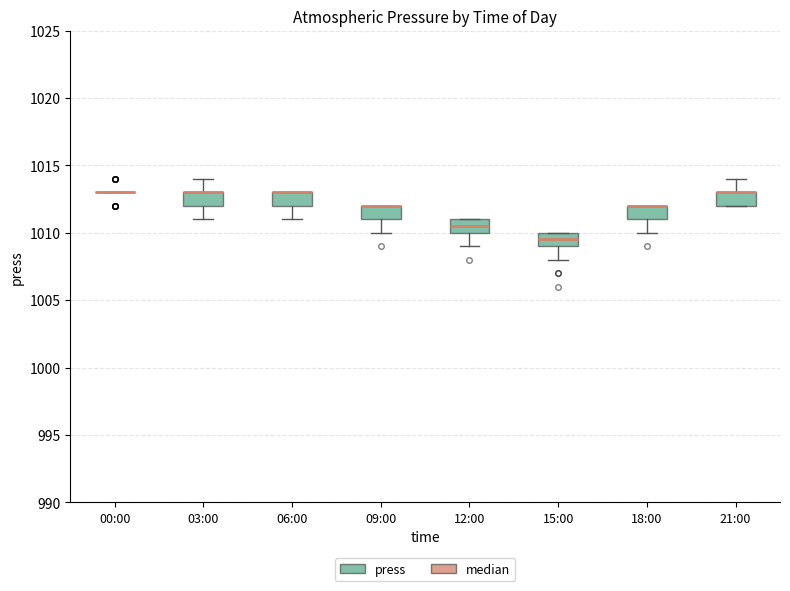

Reading left to right, read every box against the y-axis: the position of its median line, the range the box covers, and the ends of its whiskers. The values are not printed on the chart, so give them approximately, as read against the axis.

00:00: box collapsed to a line at 1013.0, whiskers 1013.0 to 1013.0
03:00: median 1013.0 (drawn on the box's upper edge), box 1012.0 to 1013.0, whiskers 1011.0 to 1014.0
06:00: median 1013.0 (drawn on the box's upper edge), box 1012.0 to 1013.0, whiskers 1011.0 to 1013.0
09:00: median 1012.0 (drawn on the box's upper edge), box 1011.0 to 1012.0, whiskers 1010.0 to 1012.0
12:00: median 1010.5, box 1010.0 to 1011.0, whiskers 1009.0 to 1011.0
15:00: median 1009.5, box 1009.0 to 1010.0, whiskers 1008.0 to 1010.0
18:00: median 1012.0 (drawn on the box's upper edge), box 1011.0 to 1012.0, whiskers 1010.0 to 1012.0
21:00: median 1013.0 (drawn on the box's upper edge), box 1012.0 to 1013.0, whiskers 1012.0 to 1014.0